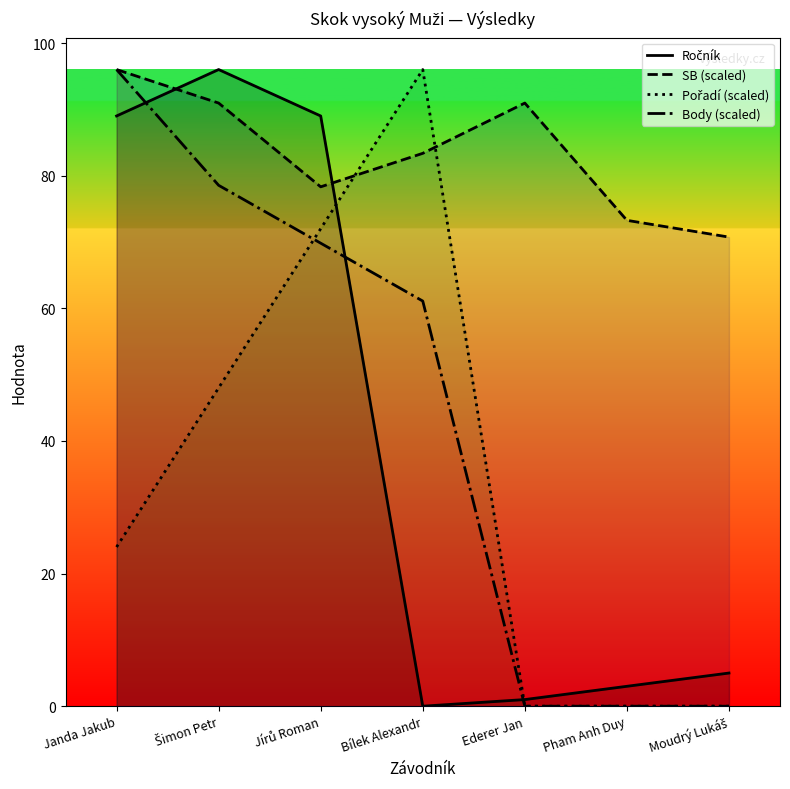

True or false: Pořadí (scaled) has more than 1 interior local peaks.

False